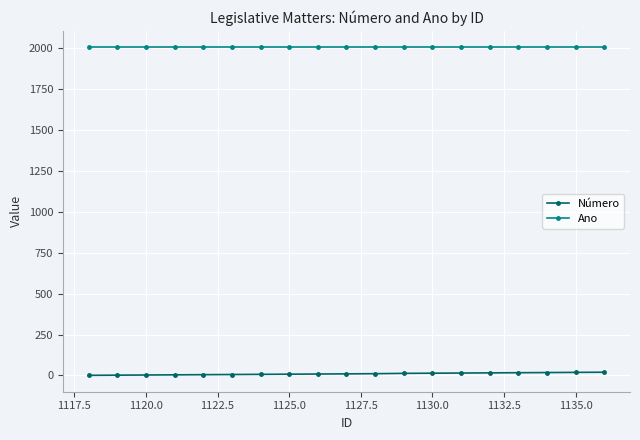

Rank the series by their maximum value, from highest to lowest.

Ano, Número